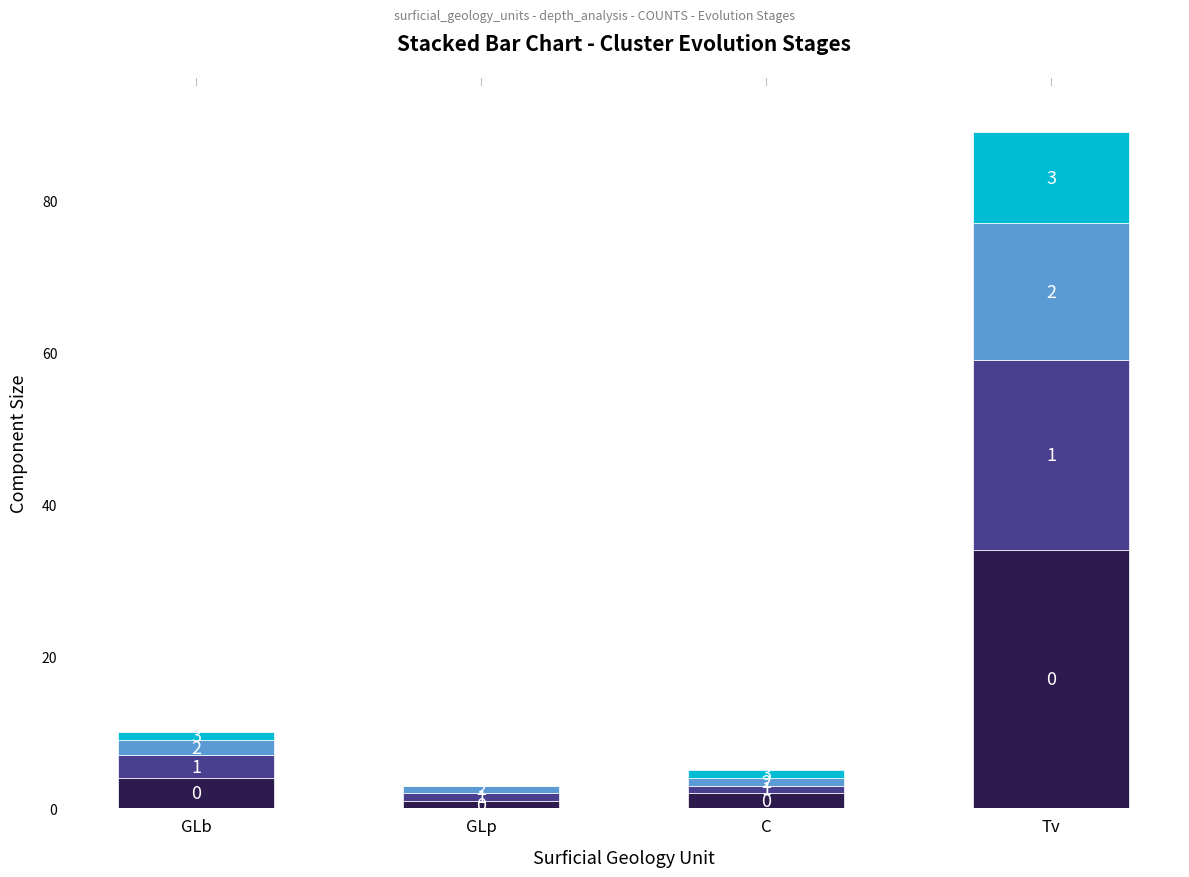

What is the total value across all series at Tv?

89